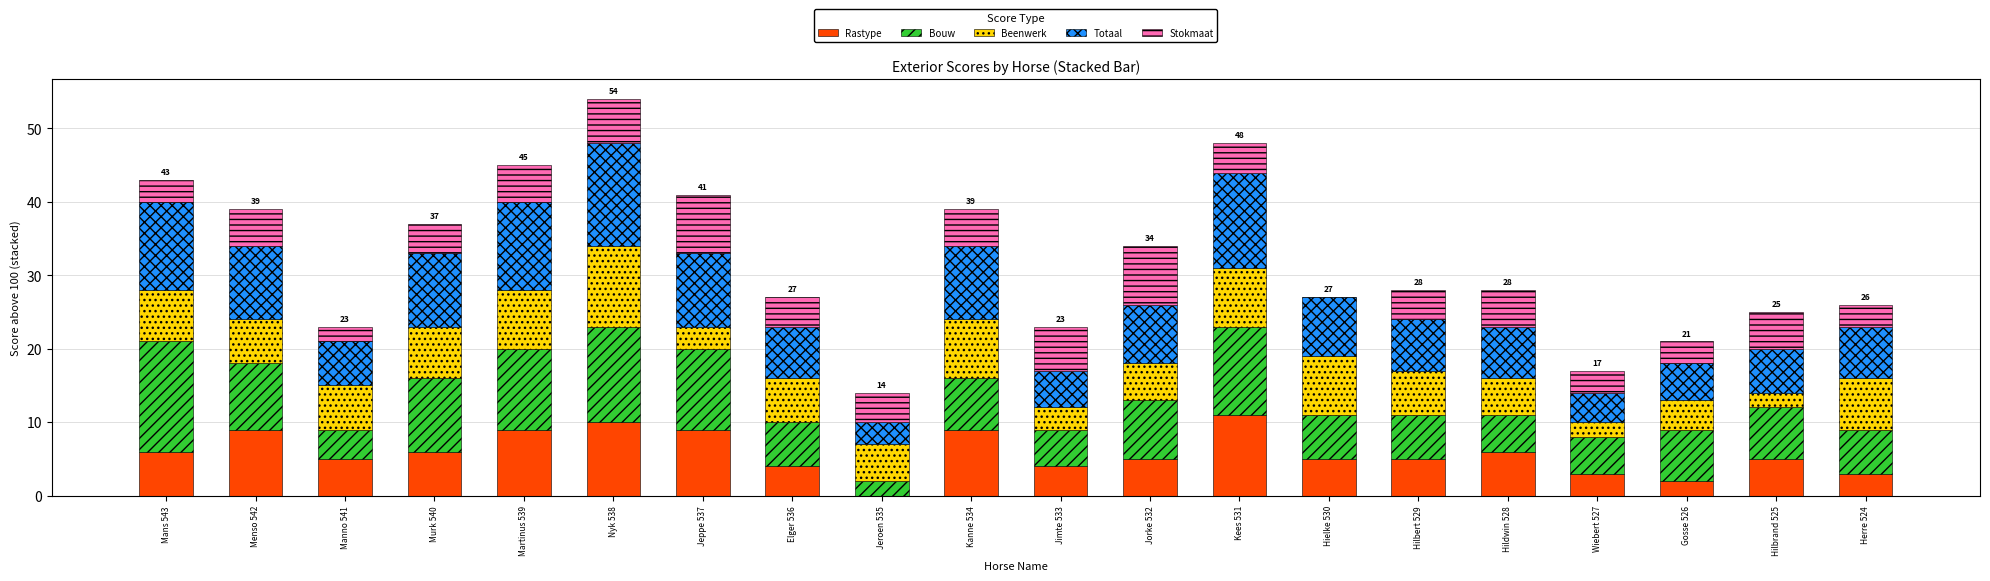

At which category is the sum across all series the highest?

Nyk 538